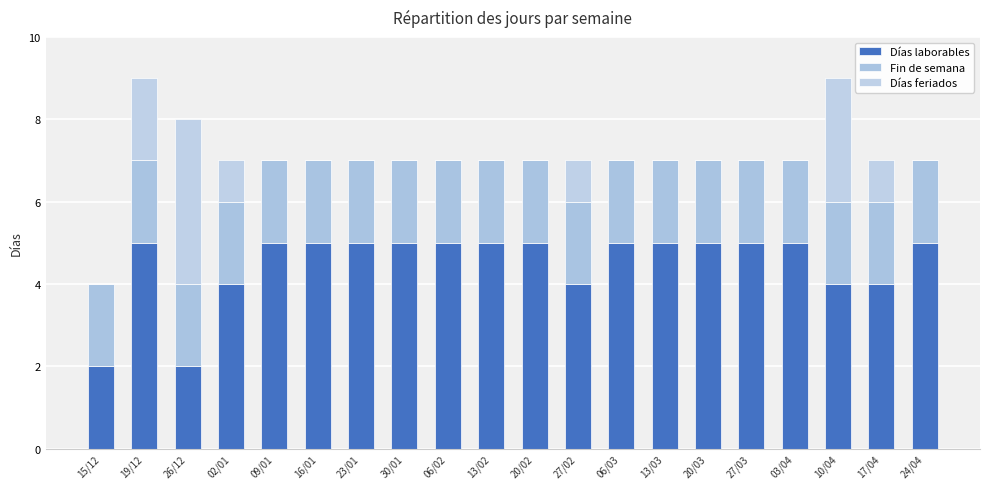

How many Días feriados values are between 0 and 1?

17